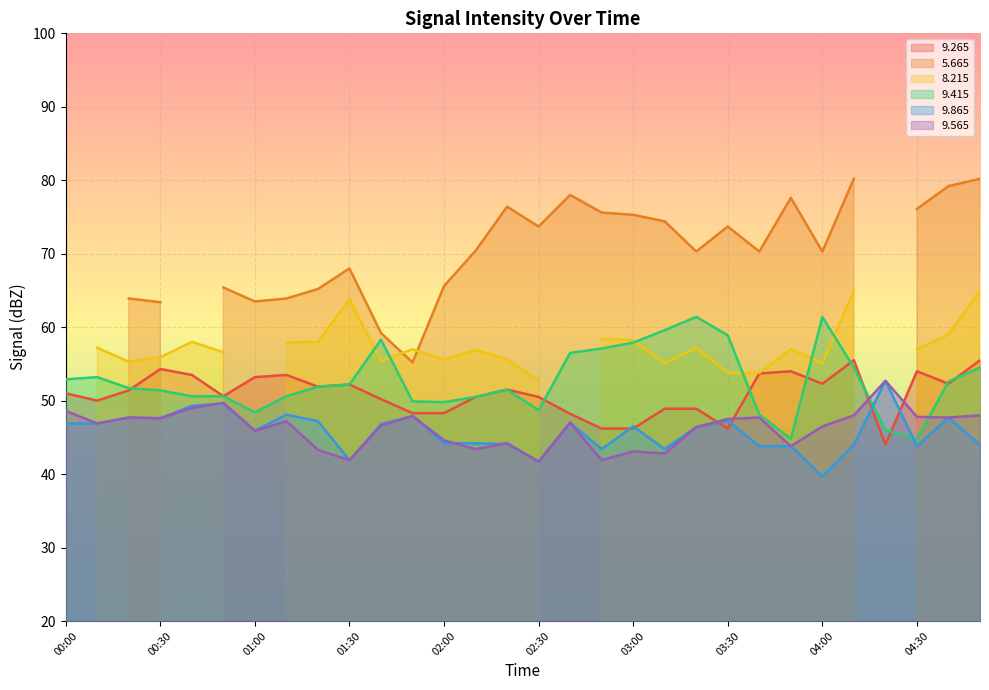

Is it true that 9.265 equals 62.7 at 03:30?

False